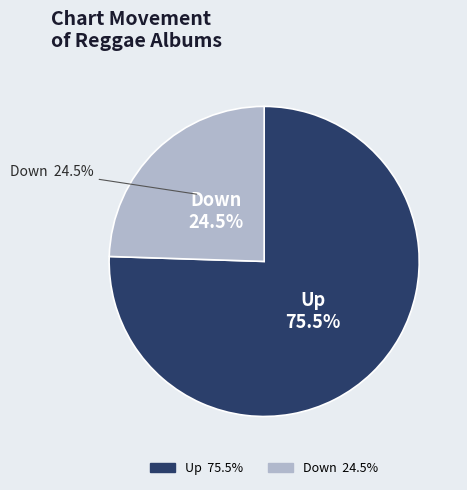

Which category has the biggest portion of the pie?

up